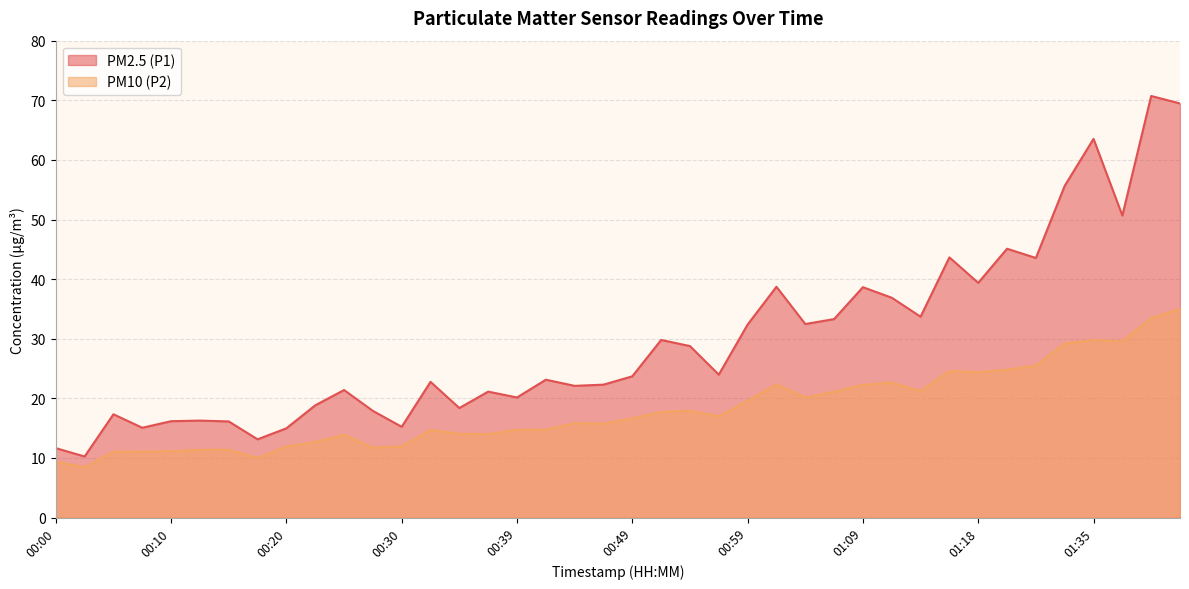

List the series in order of their overall mean, lowest first.

PM10 (P2), PM2.5 (P1)